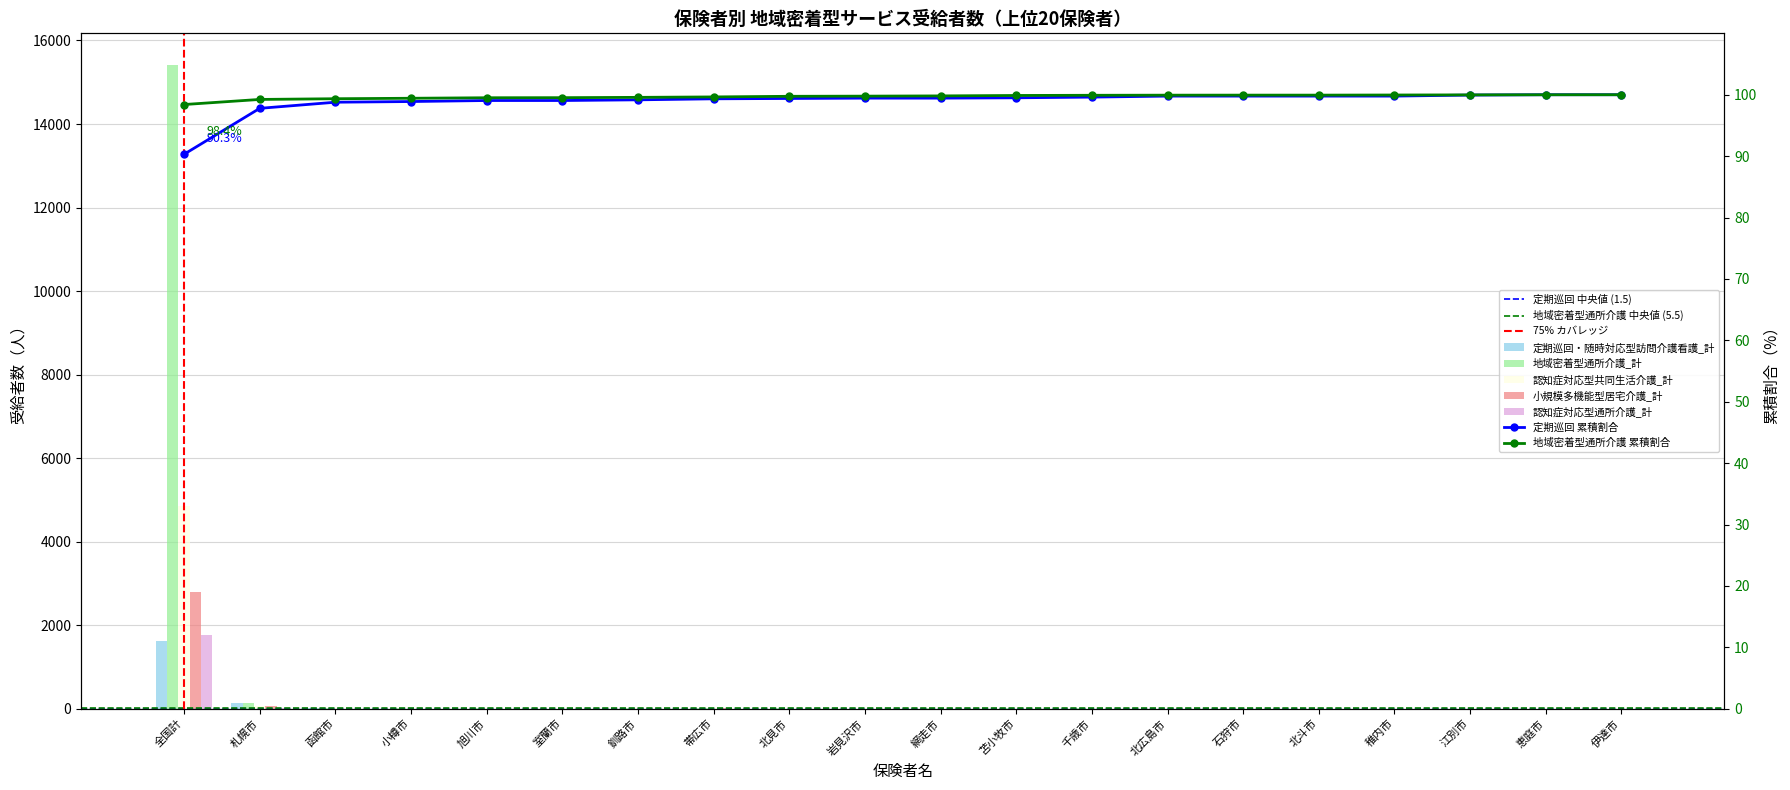

Which has a higher value, 函館市 or 北広島市?

函館市